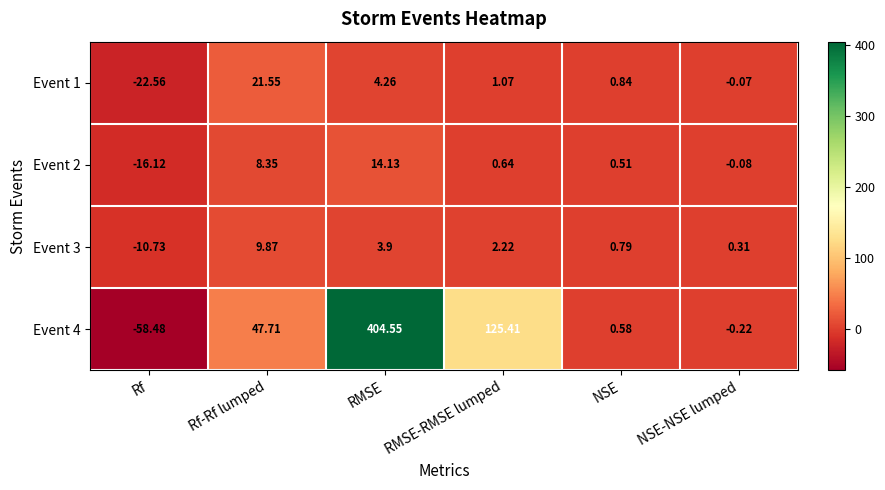

At which label does Event 3 reach its peak?

Rf-Rf lumped